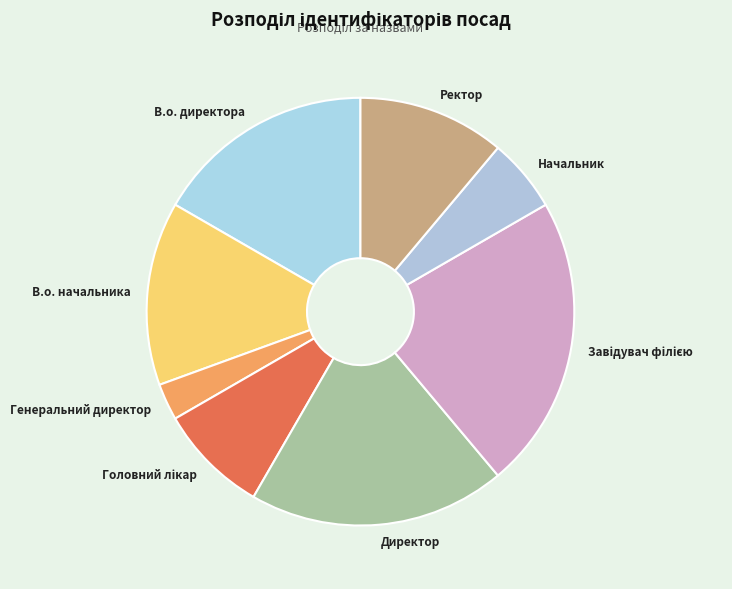

What is the ratio of the value at Директор to the value at Начальник?

3.5